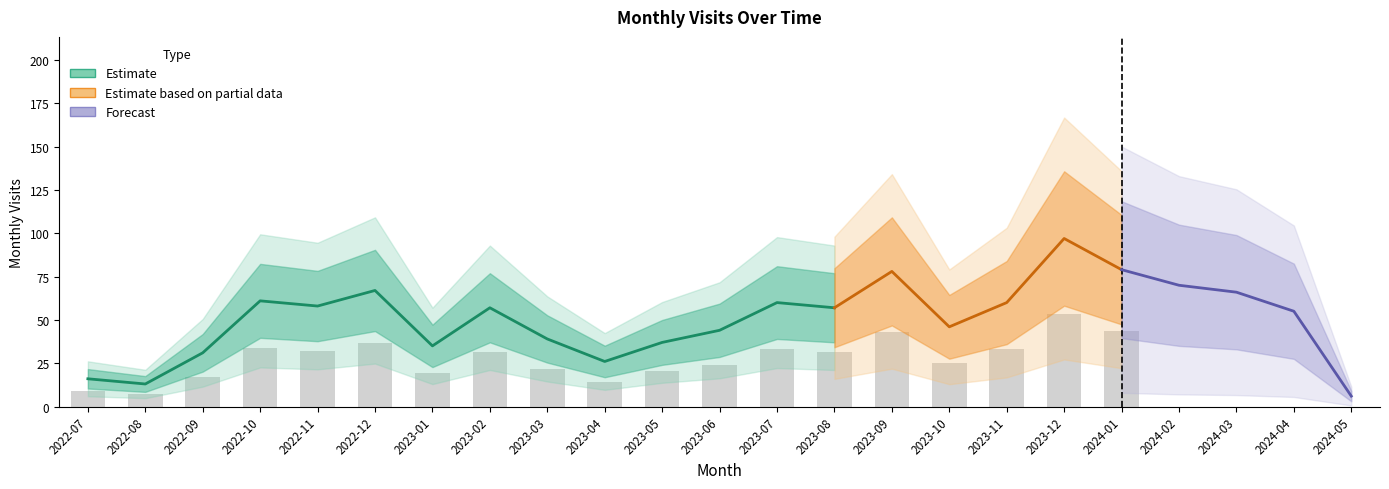

List the labels in order of value, smallest first.

2024-05, 2022-08, 2022-07, 2023-04, 2022-09, 2023-01, 2023-05, 2023-03, 2023-06, 2023-10, 2024-04, 2023-02, 2023-08, 2022-11, 2023-07, 2023-11, 2022-10, 2024-03, 2022-12, 2024-02, 2023-09, 2024-01, 2023-12